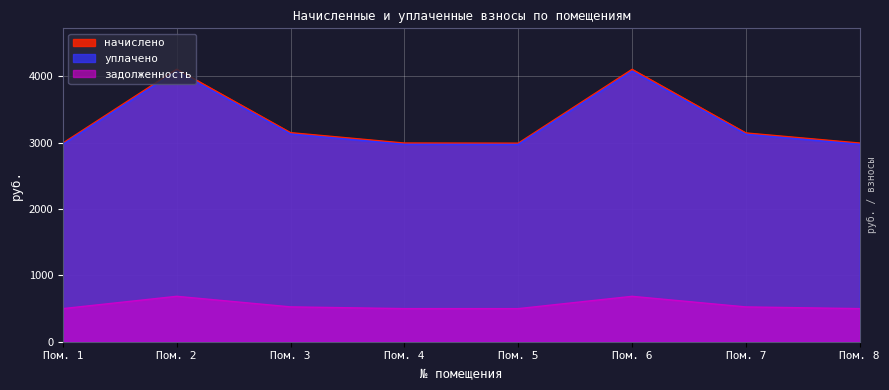

What is the maximum value shown in the chart?

4106.0